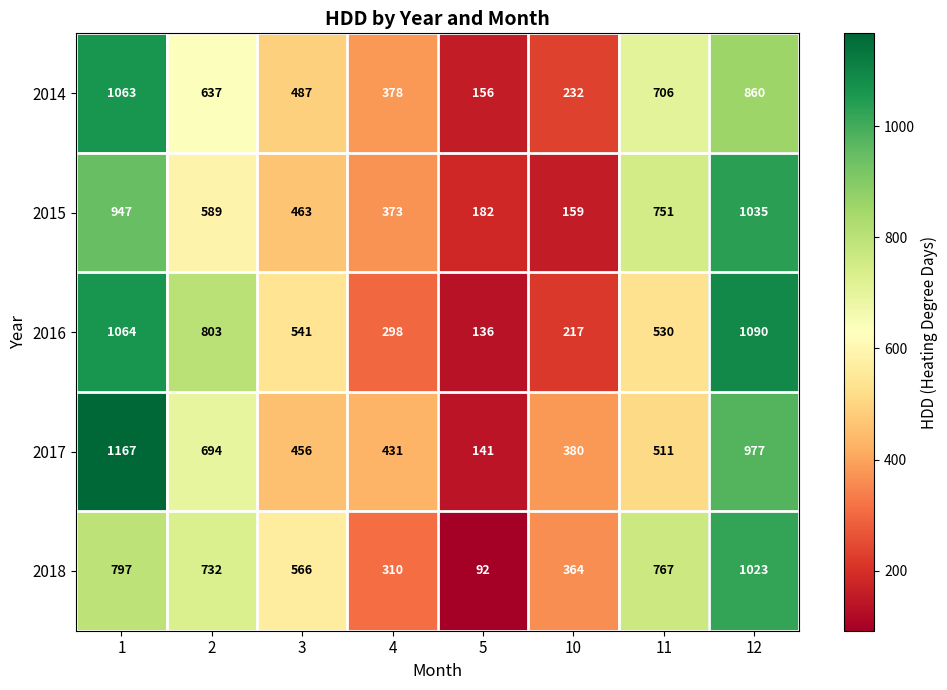

List the series in order of their peak value, lowest first.

2018, 2015, 2014, 2016, 2017